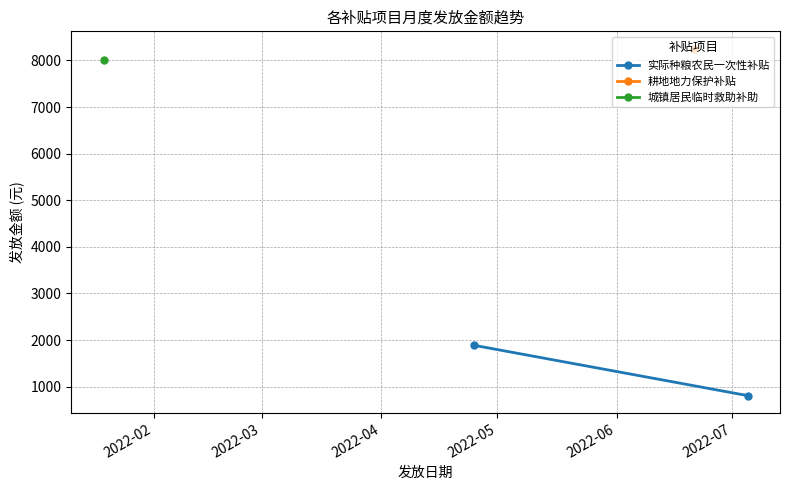

Is this an area chart (filled region under the line)?

No